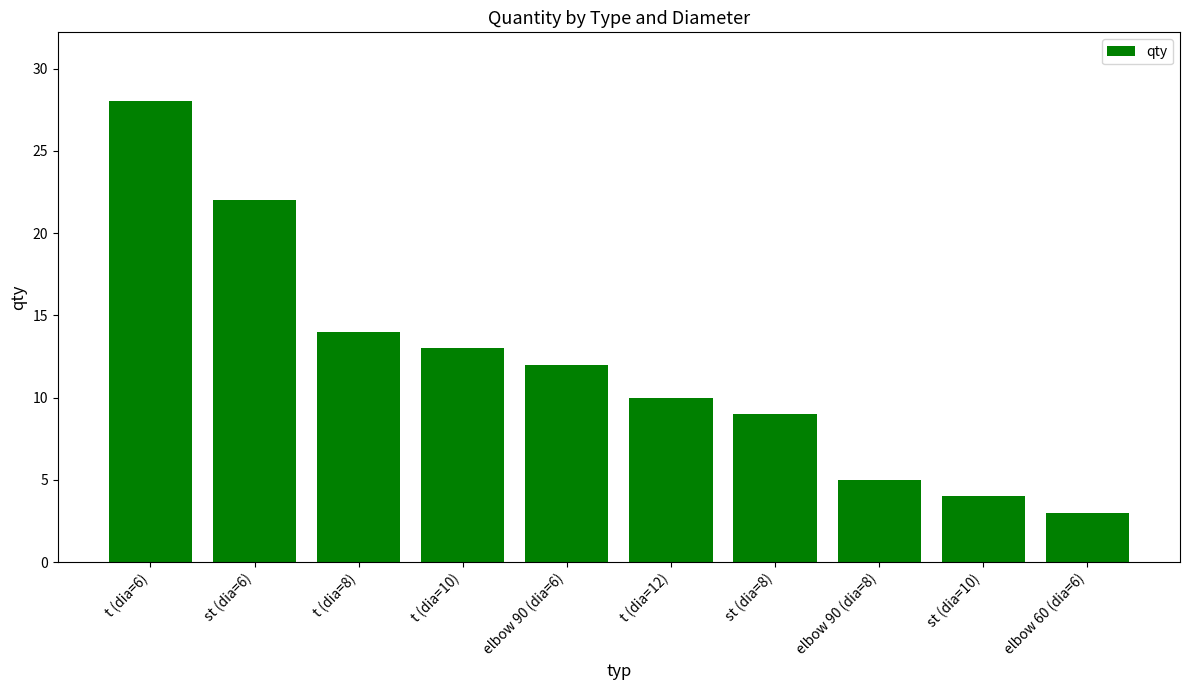

How many data points are less than 12?

5